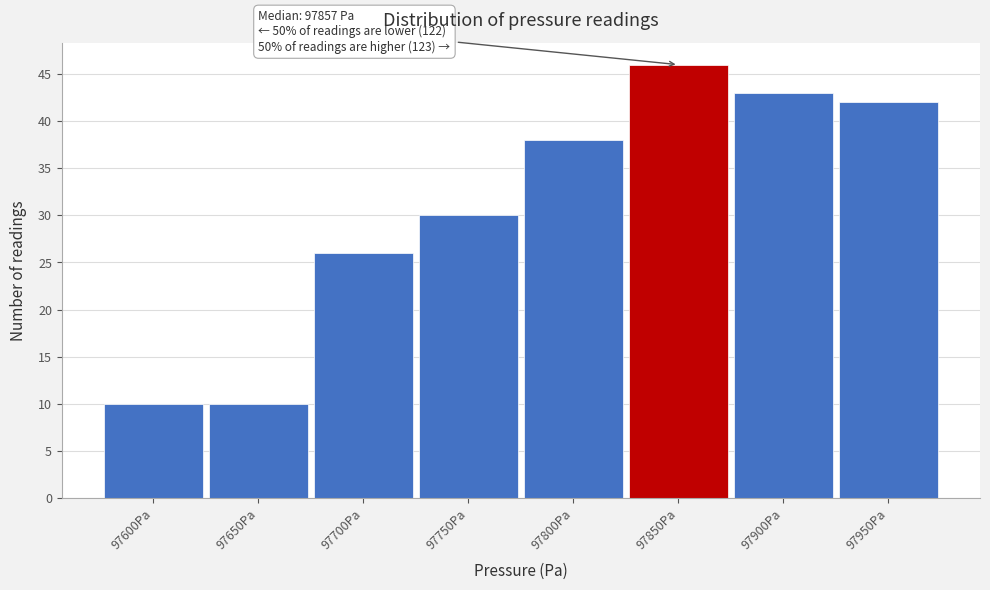

Reading left to right, transcribe all the data shown in this chart.

97600Pa=10	97650Pa=10	97700Pa=26	97750Pa=30	97800Pa=38	97850Pa=46	97900Pa=43	97950Pa=42